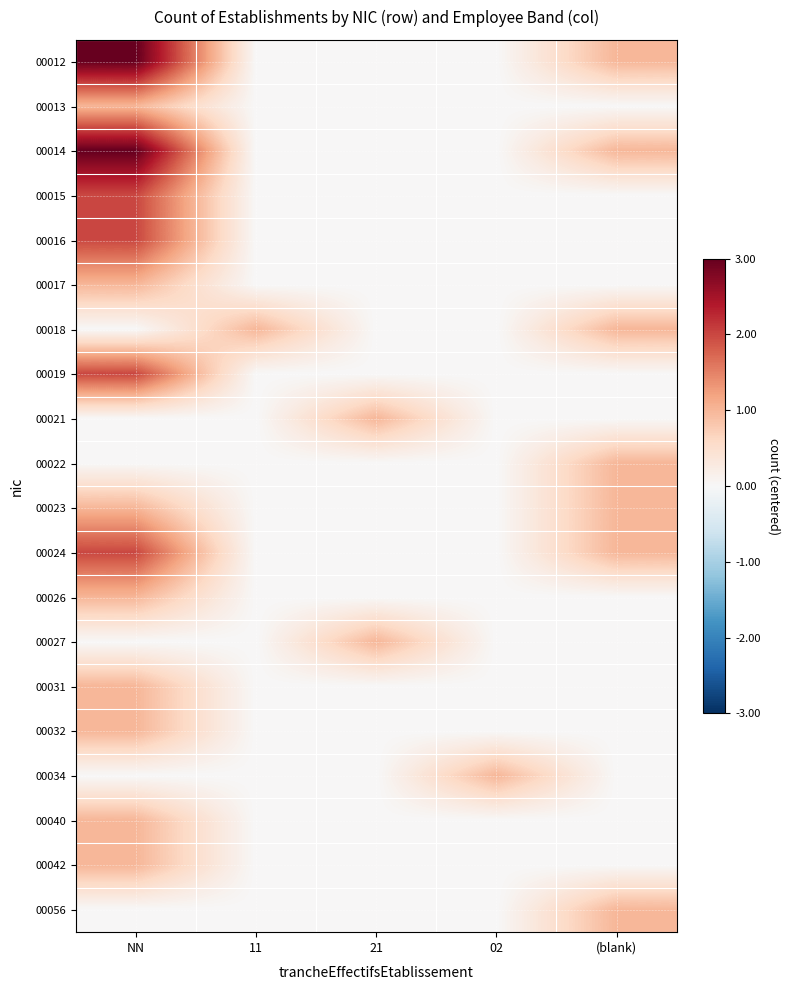

Reading left to right, list all the values displayed in this chart.

00012: NN=3	11=0	21=0	02=0	(blank)=1
00013: NN=1	11=0	21=0	02=0	(blank)=0
00014: NN=3	11=0	21=0	02=0	(blank)=1
00015: NN=2	11=0	21=0	02=0	(blank)=0
00016: NN=2	11=0	21=0	02=0	(blank)=0
00017: NN=1	11=0	21=0	02=0	(blank)=0
00018: NN=0	11=1	21=0	02=0	(blank)=1
00019: NN=2	11=0	21=0	02=0	(blank)=0
00021: NN=0	11=0	21=1	02=0	(blank)=0
00022: NN=0	11=0	21=0	02=0	(blank)=1
00023: NN=1	11=0	21=0	02=0	(blank)=1
00024: NN=2	11=0	21=0	02=0	(blank)=1
00026: NN=1	11=0	21=0	02=0	(blank)=0
00027: NN=0	11=0	21=1	02=0	(blank)=0
00031: NN=1	11=0	21=0	02=0	(blank)=0
00032: NN=1	11=0	21=0	02=0	(blank)=0
00034: NN=0	11=0	21=0	02=1	(blank)=0
00040: NN=1	11=0	21=0	02=0	(blank)=0
00042: NN=1	11=0	21=0	02=0	(blank)=0
00056: NN=0	11=0	21=0	02=0	(blank)=1